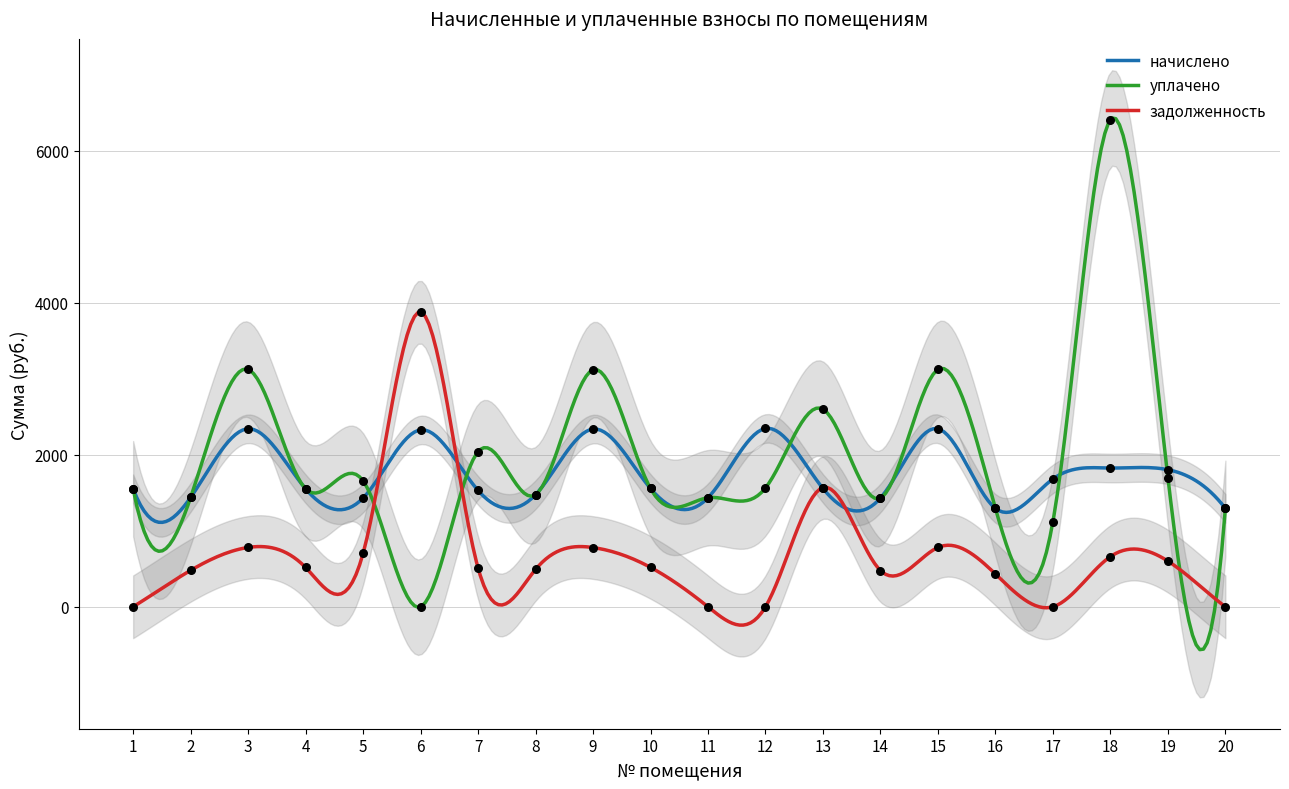

Which series reaches the maximum Y coordinate?

уплачено